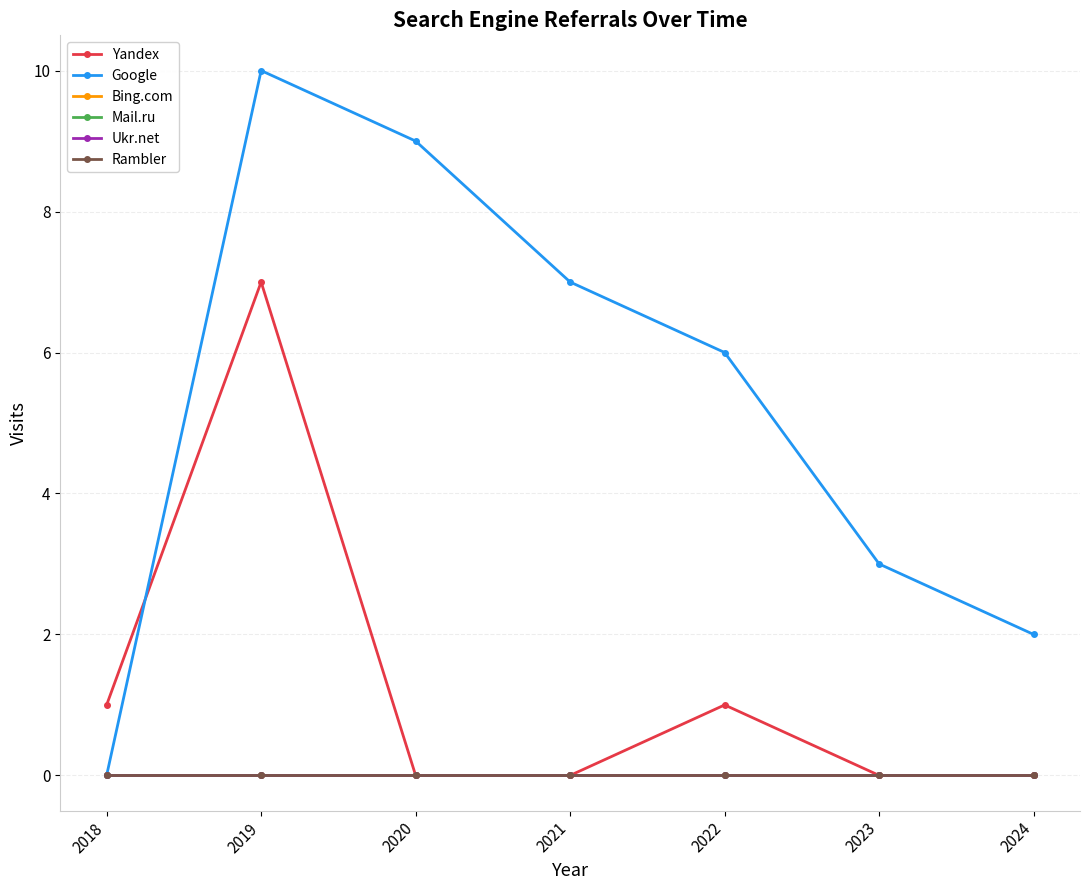

Is this an area chart (filled region under the line)?

No